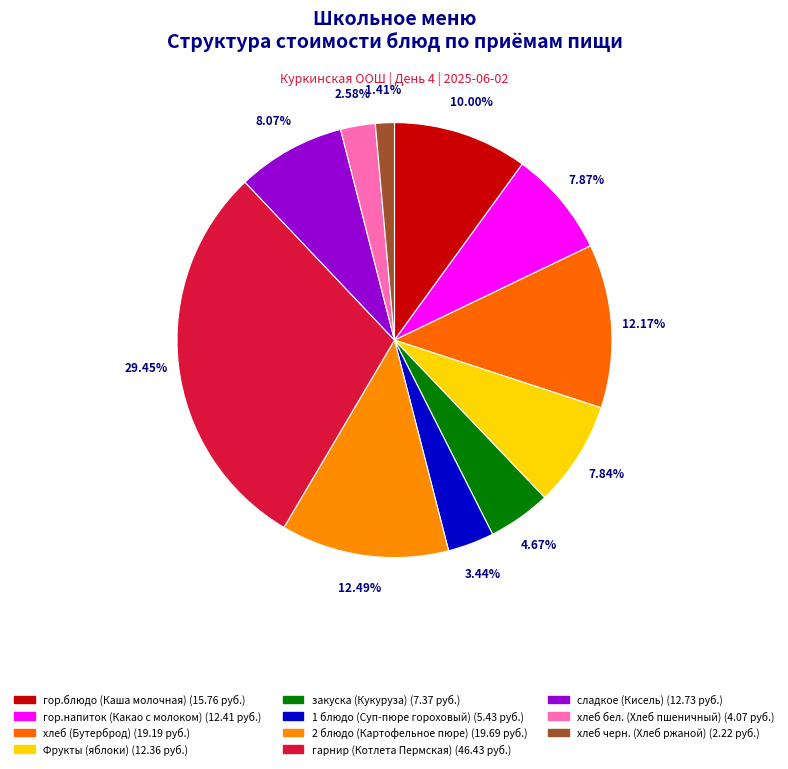

What is the change in value from гор.напиток (Какао с молоком) to сладкое (Кисель)?

+0.3